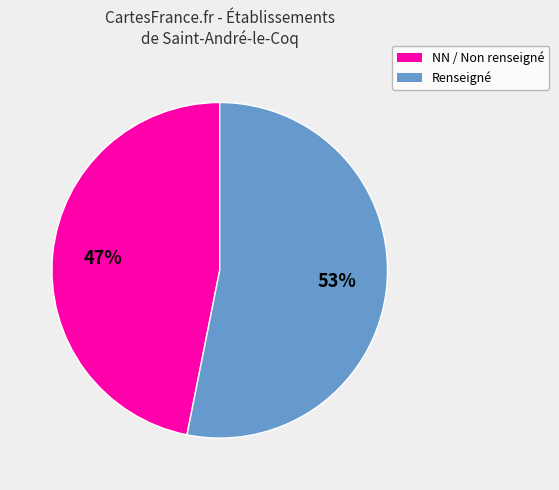

How many slices are in this pie chart?

2